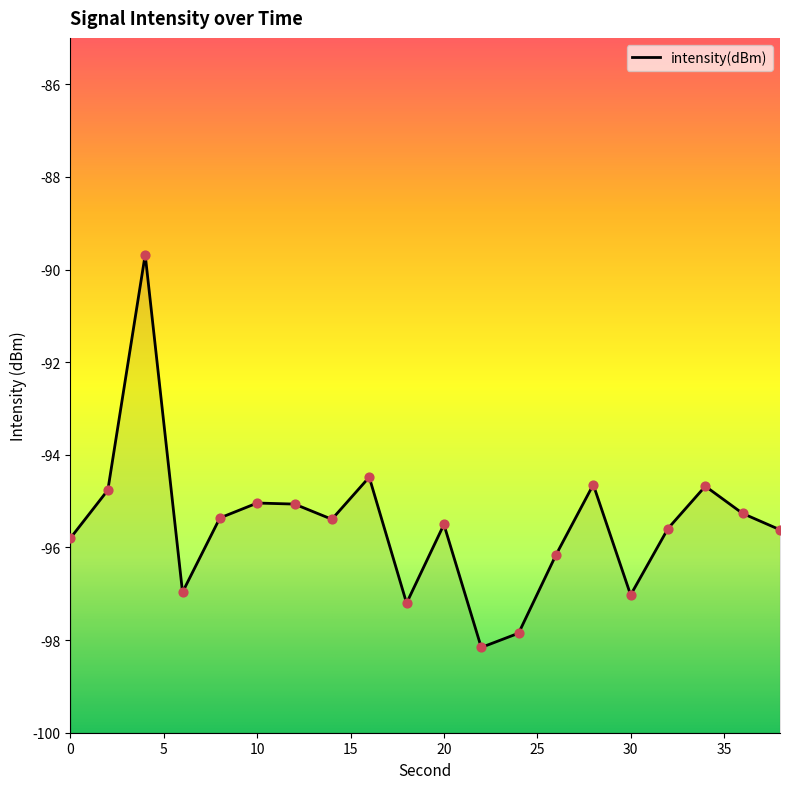

Which has a higher value, 2 or 12?

2